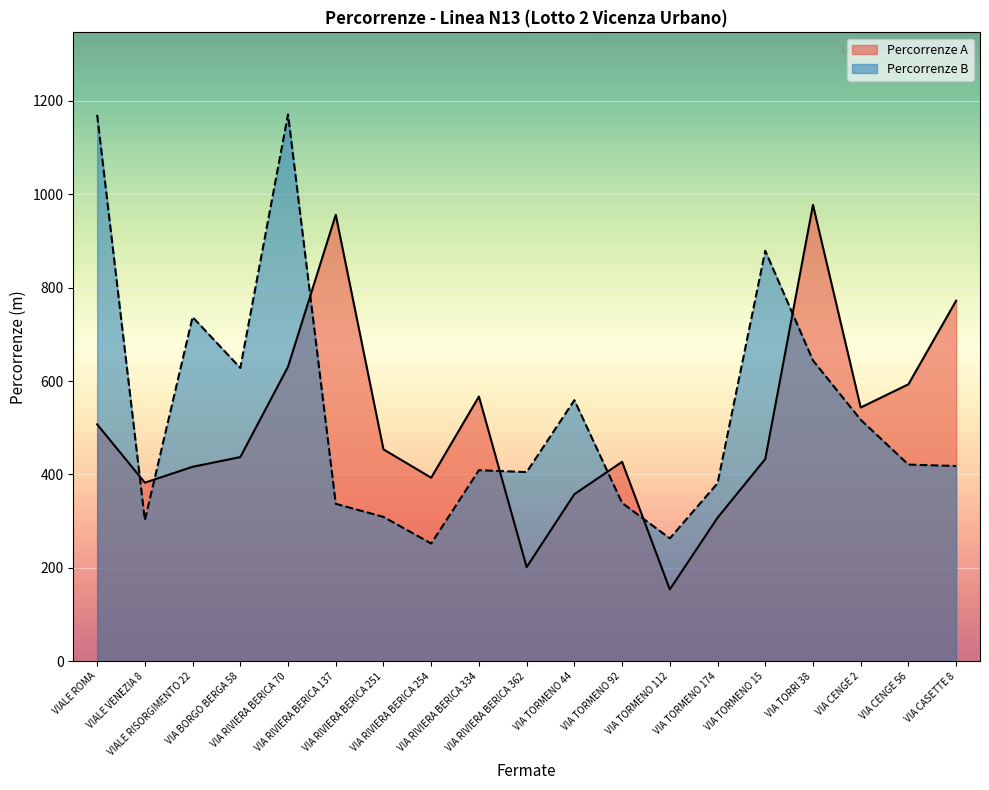

The value of Percorrenze B at VIALE ROMA is 1170.0. True or false?

True